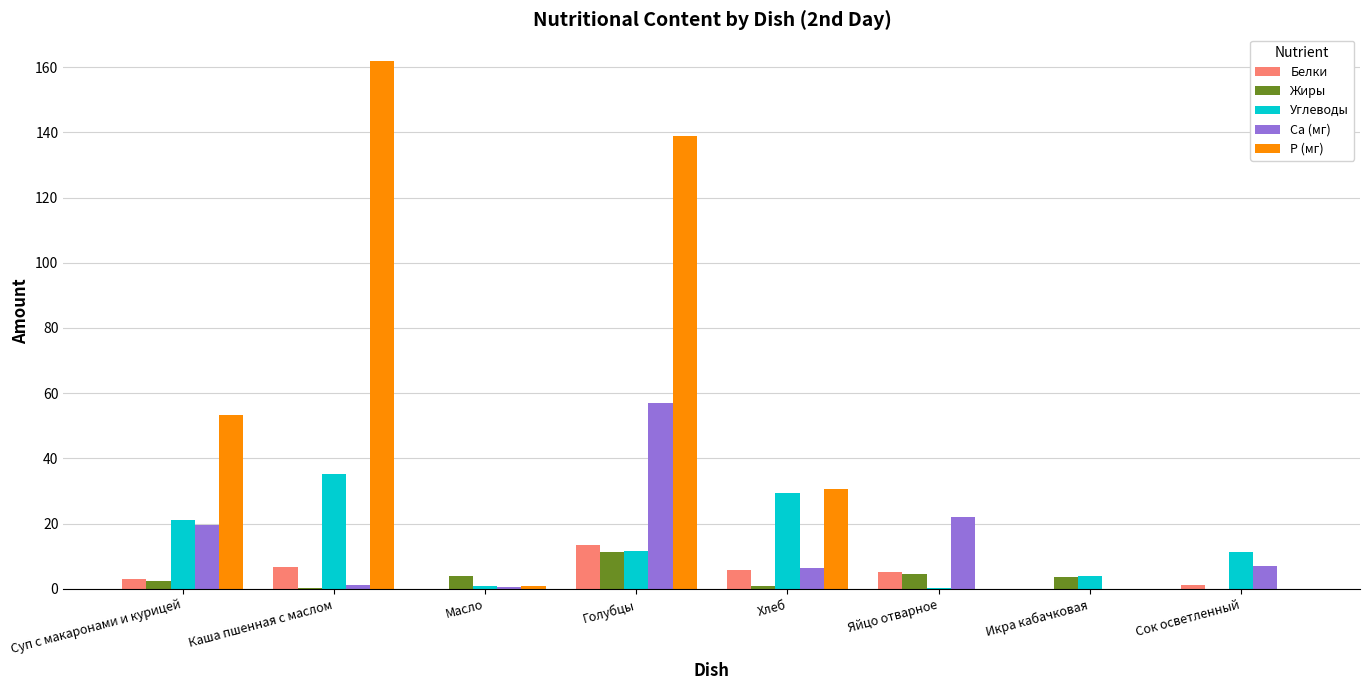

At which category is the sum across all series the highest?

Голубцы